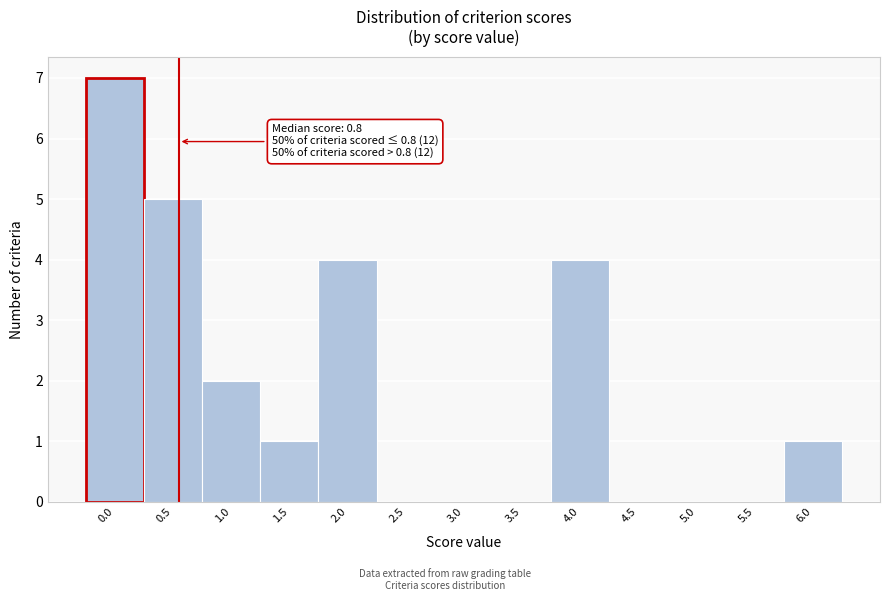

Reading left to right, extract all data points from this chart.

0.0=7	0.5=5	1.0=2	1.5=1	2.0=4	2.5=0	3.0=0	3.5=0	4.0=4	4.5=0	5.0=0	5.5=0	6.0=1